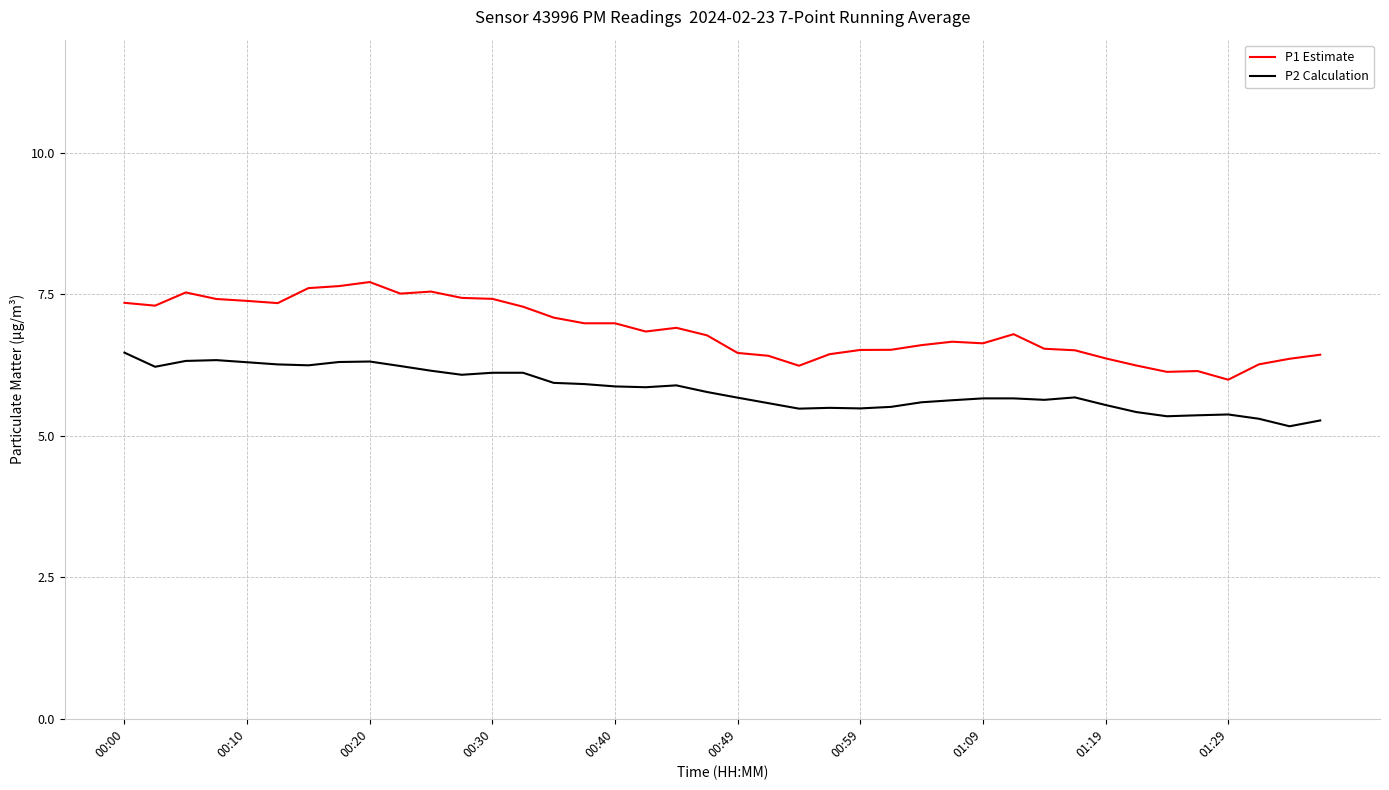

List the series in order of their peak value, lowest first.

P2 Calculation, P1 Estimate